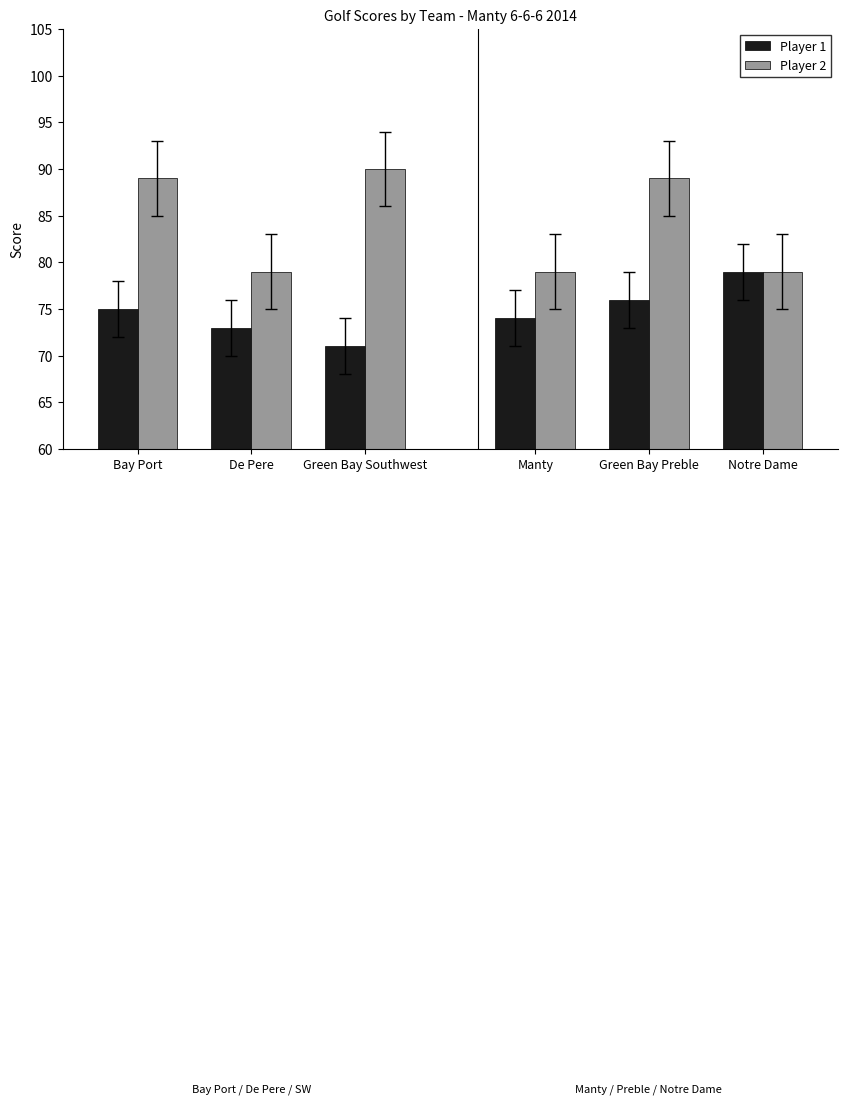

What is the value of the Player 1 bar at the 1st from the left?

75